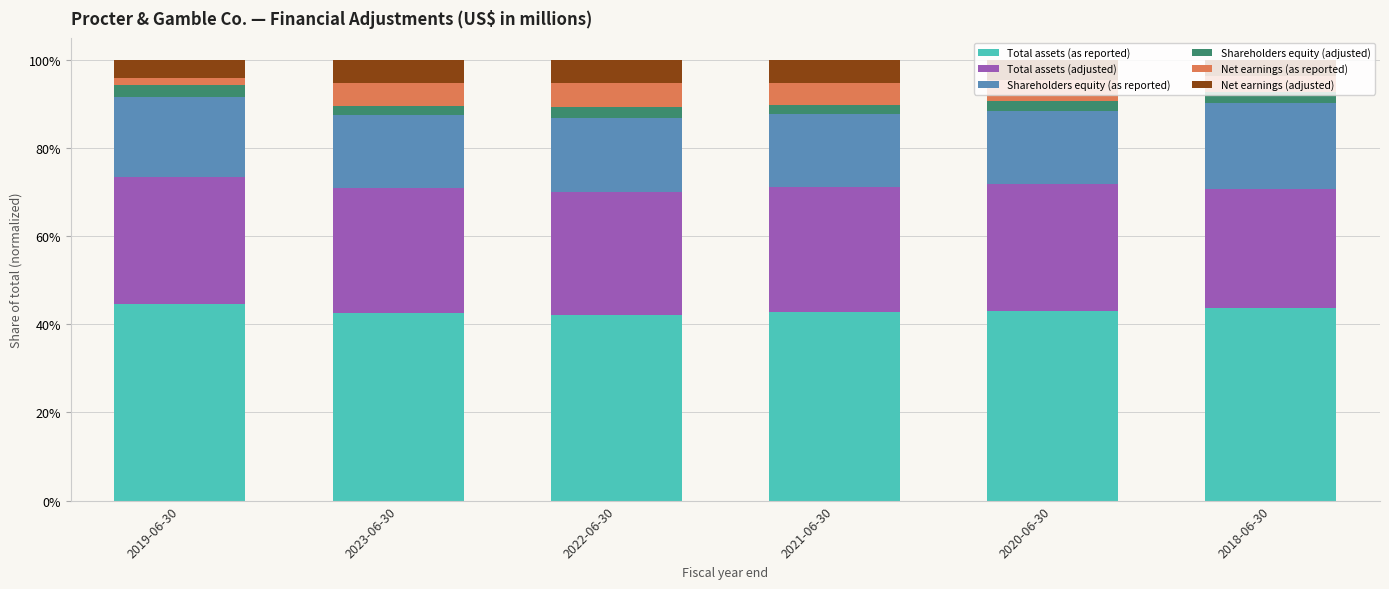

What is the maximum value for Total assets (as reported)?

0.4